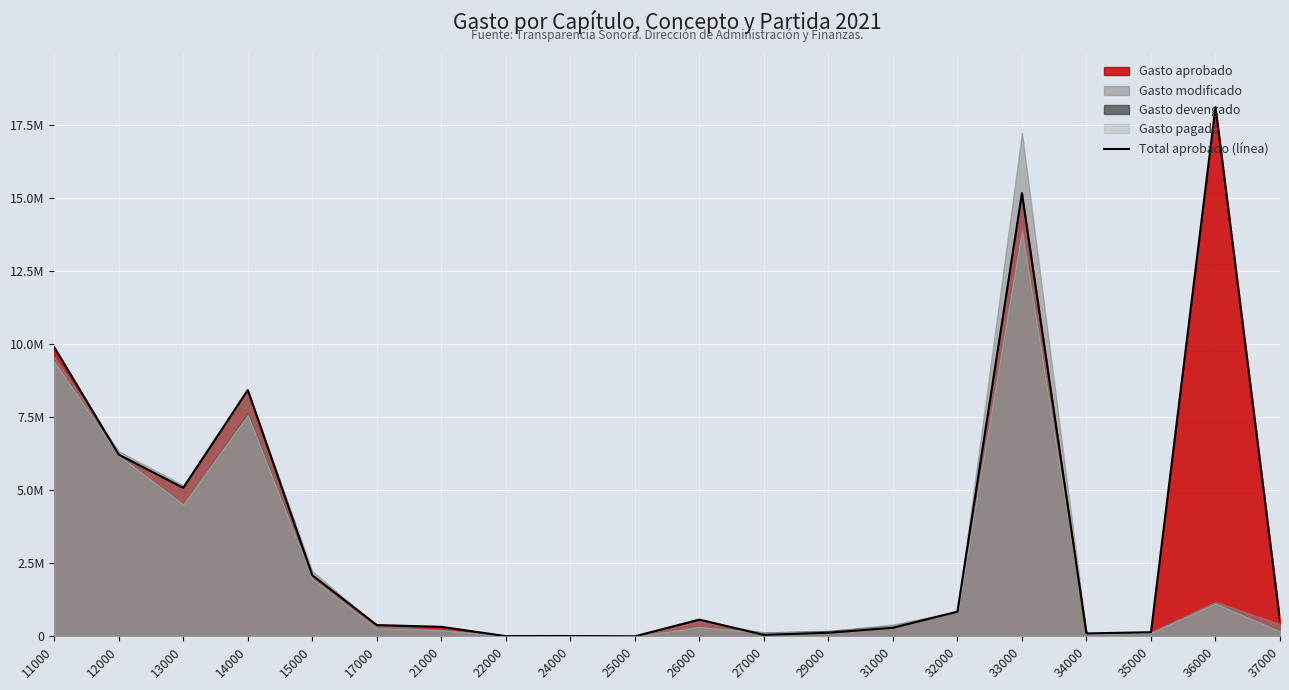

Reading left to right, extract all data points from this chart.

9900481.5	6222268.5	5083971.5	8432487.6	2091035.2	385823.7	325491.2	7420.0	10000.0	1000.0	572412.0	50000.0	123384.0	291898.0	844186.7	15175417.3	98999.9	141153.5	18125000.0	532054.4